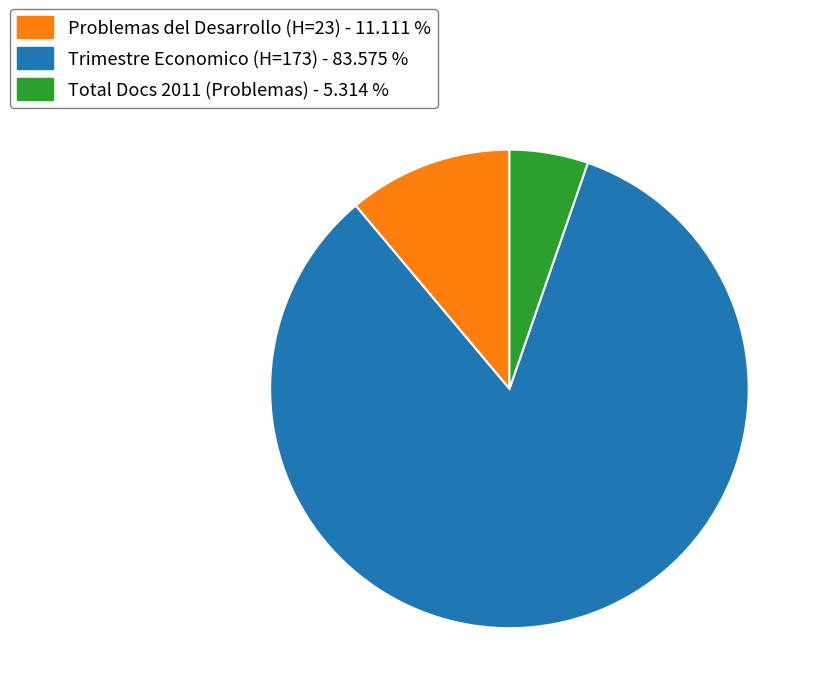

Do Problemas del Desarrollo (H=23) - 11.111 % and Trimestre Economico (H=173) - 83.575 % together represent more than half of the pie?

Yes